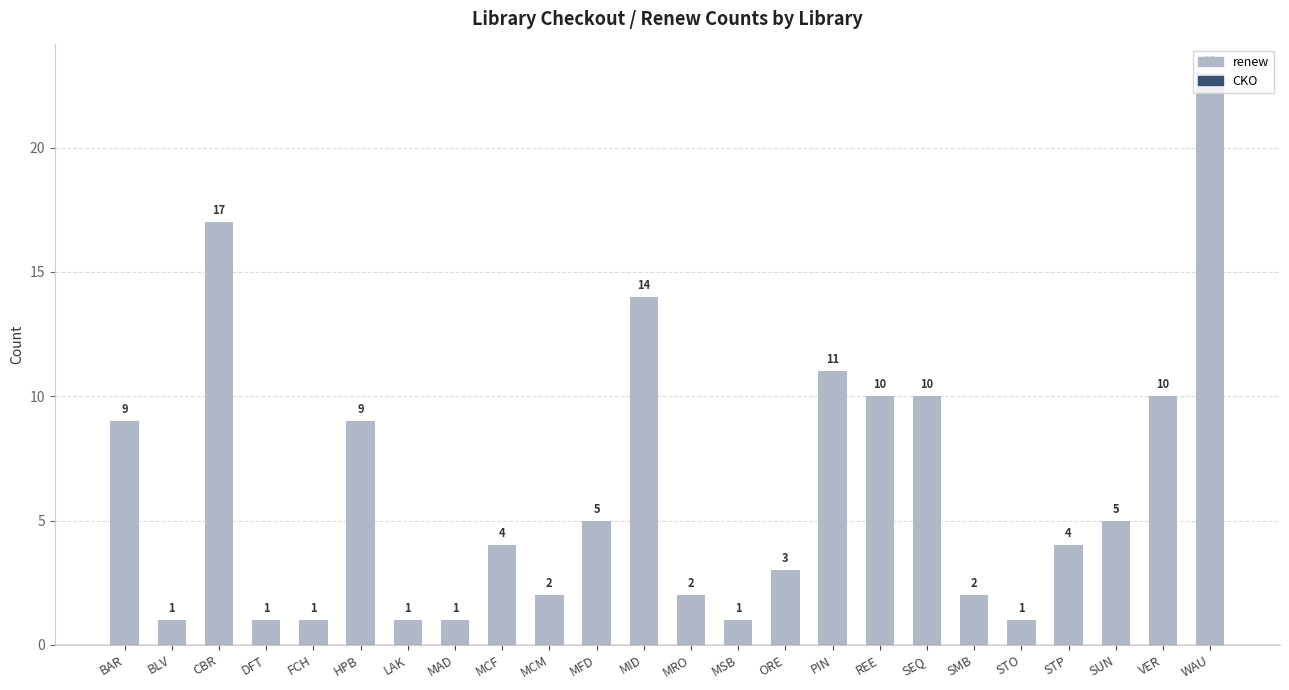

What value does the data have at MID?

14